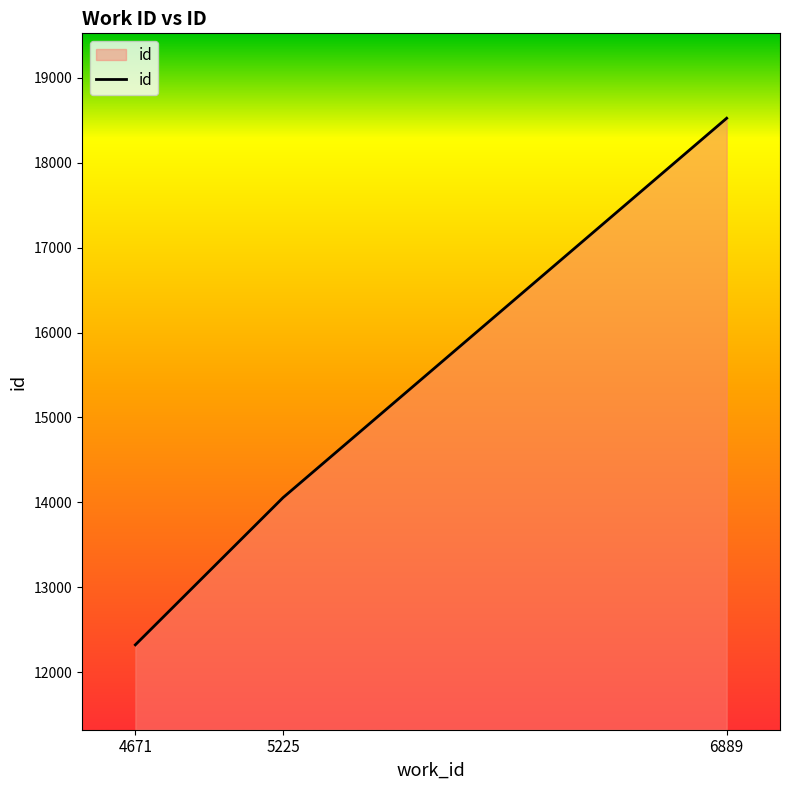

Which has a higher value, 4671 or 6889?

6889